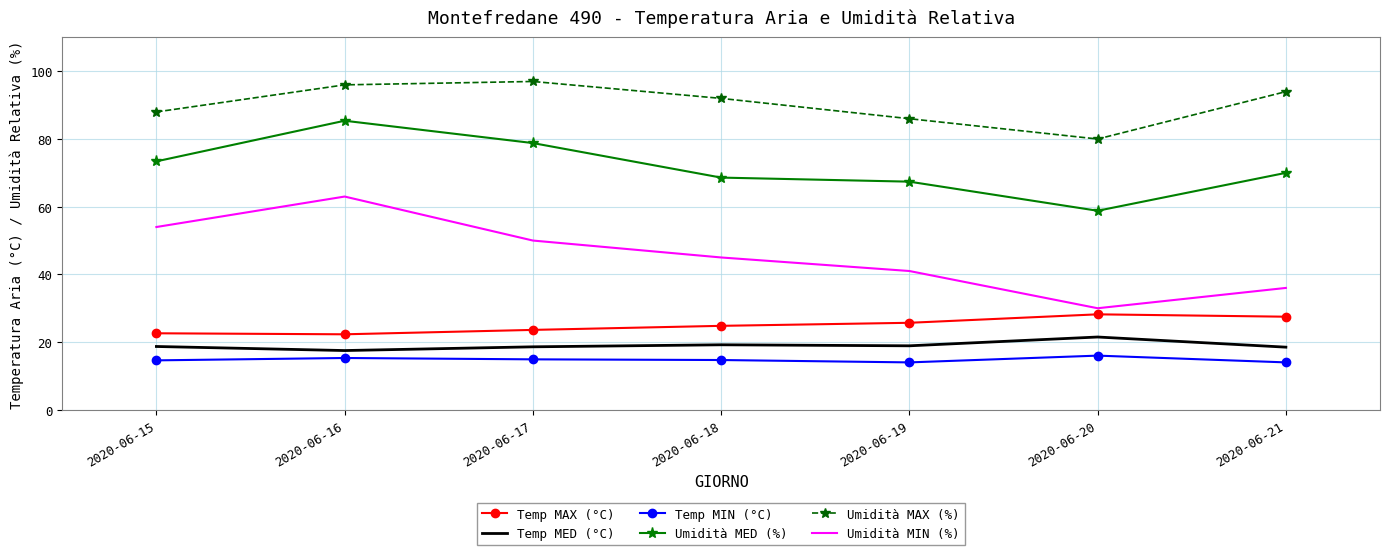

At which category is the sum across all series the highest?

2020-06-16